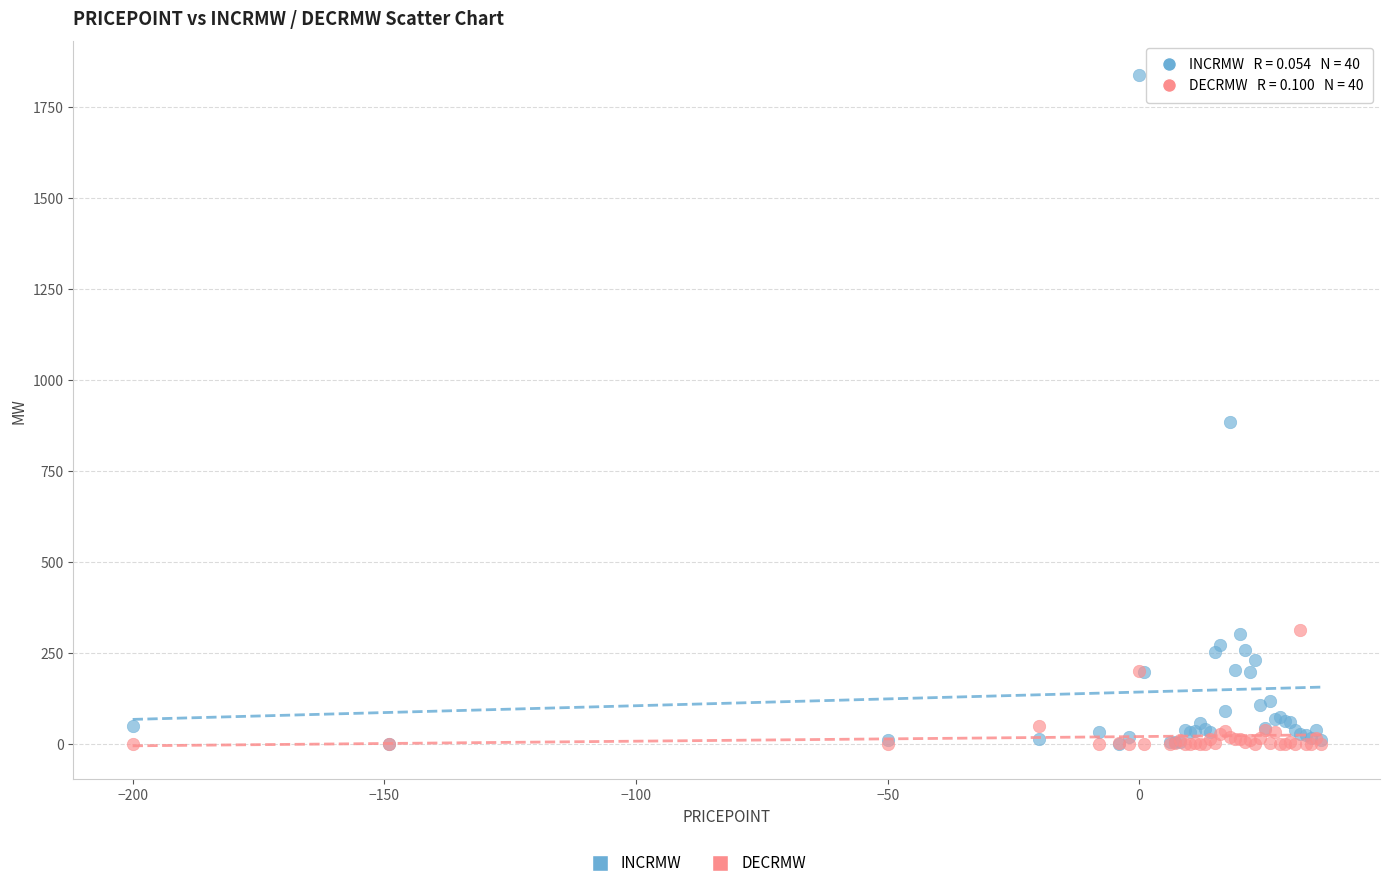

Which series has the widest spread of Y values?

INCRMW